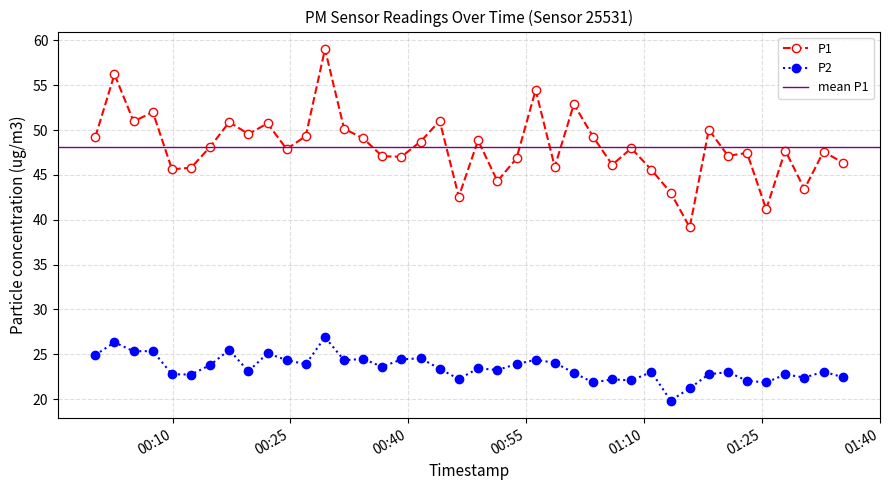

At which category does the chart reach its minimum across all series?

2023-02-11T01:13:24